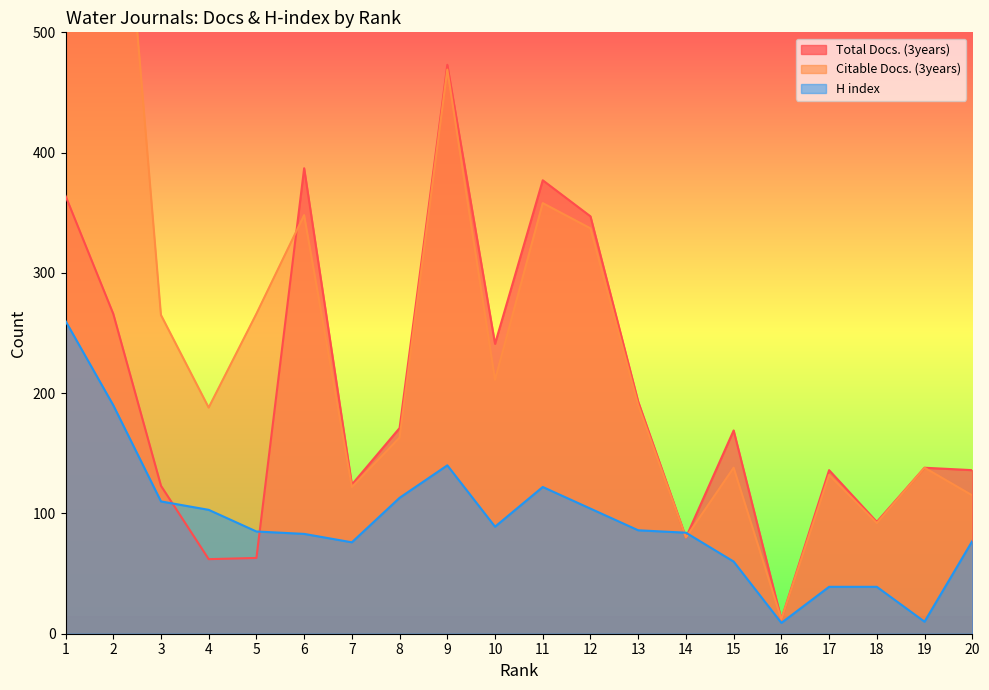

What is the total value across all series at 7?

322